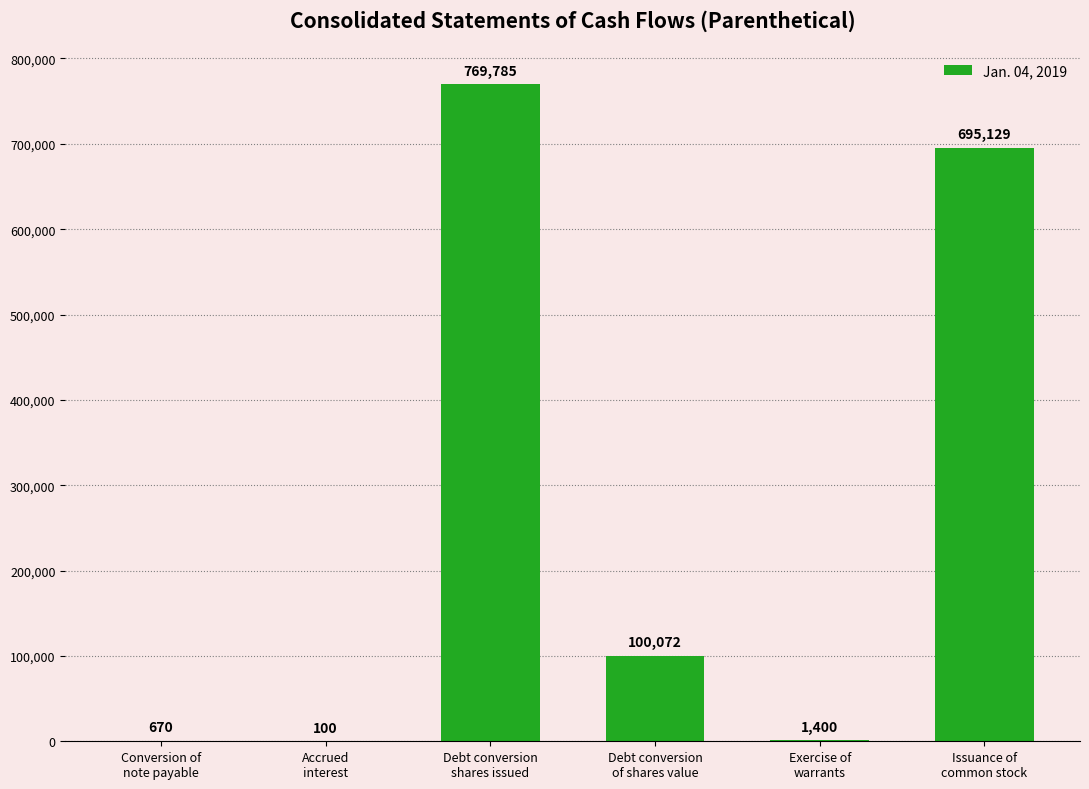

Reading left to right, list all the values displayed in this chart.

Conversion of
note payable=670	Accrued
interest=100	Debt conversion
shares issued=769785	Debt conversion
of shares value=100072	Exercise of
warrants=1400	Issuance of
common stock=695129